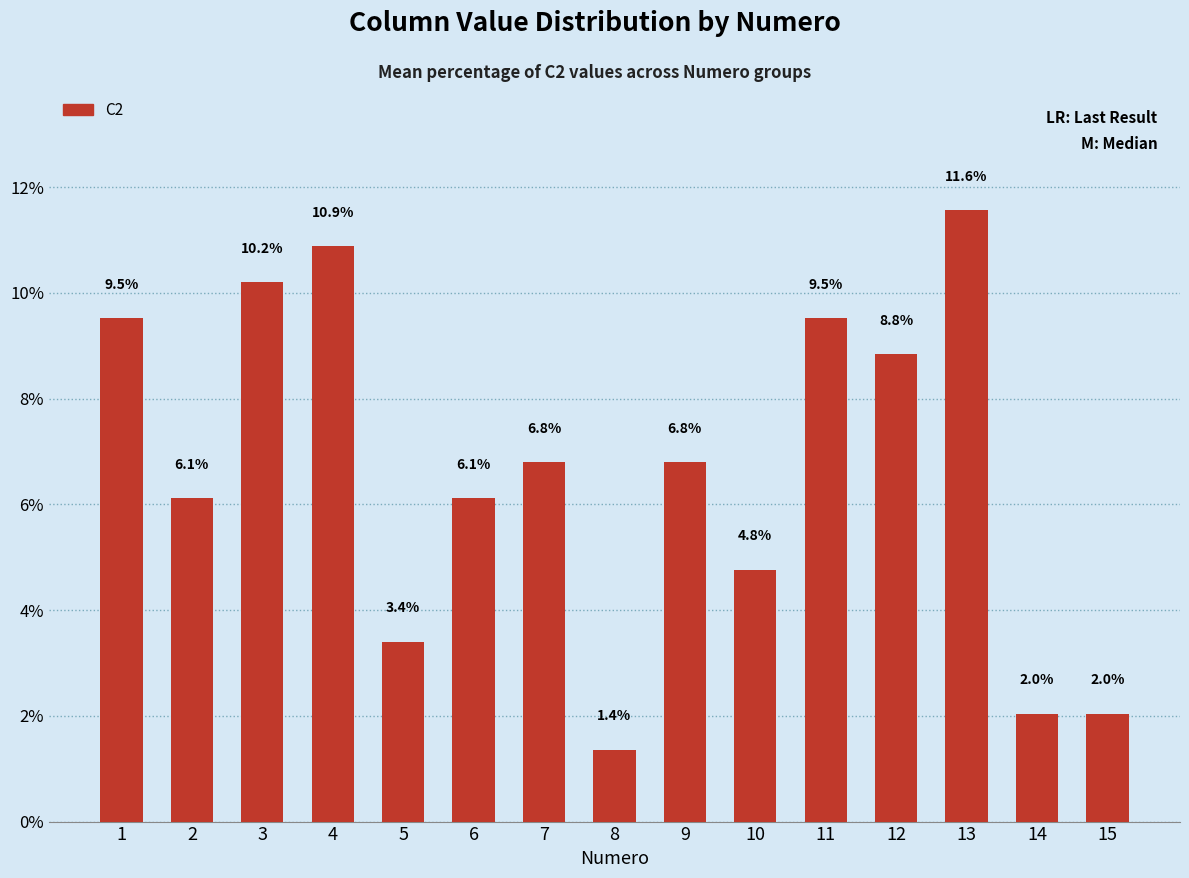

The chart shows a value of 3.4 at 5. True or false?

True